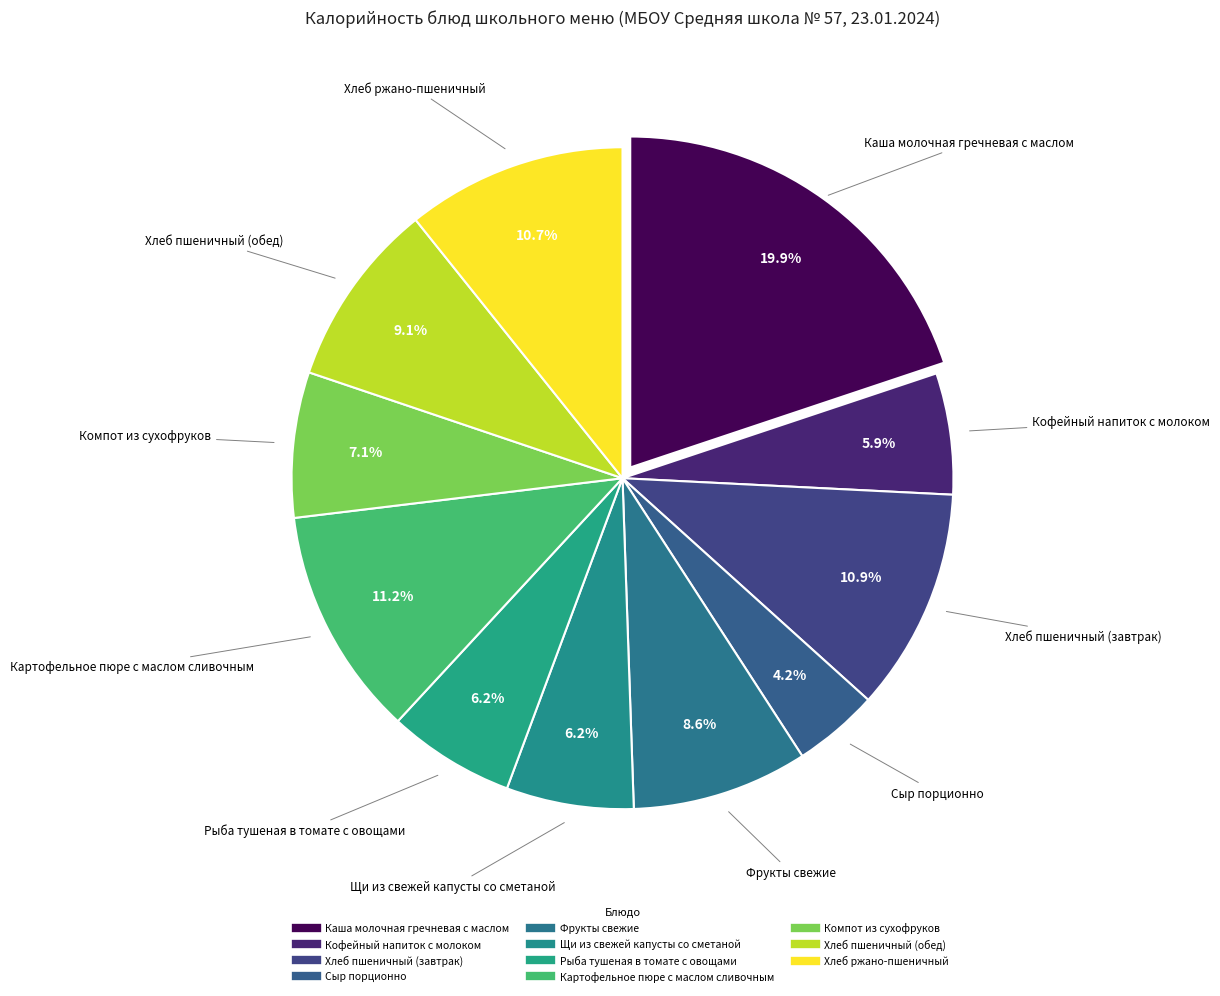

How many segments does this pie chart have?

11